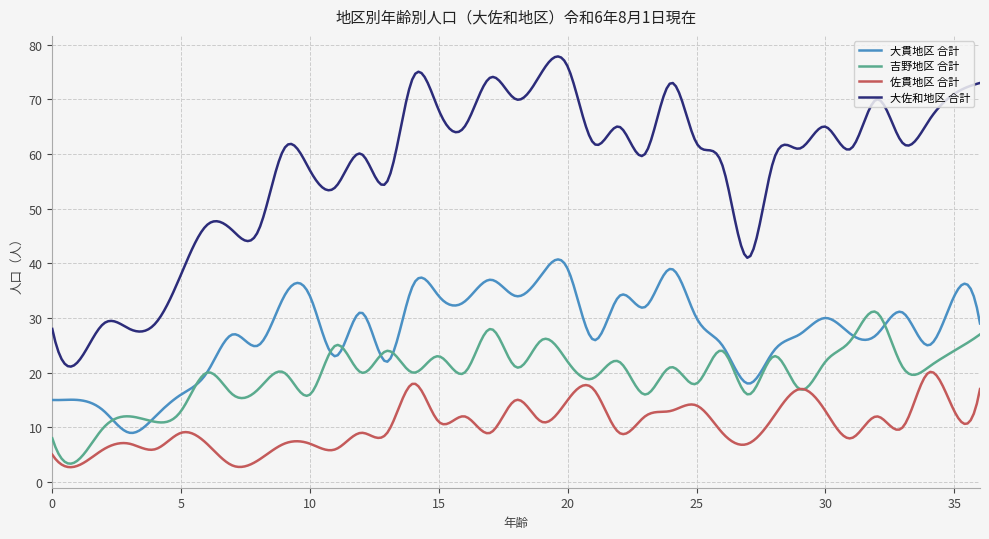

True or false: 佐貫地区 合計 and 大貫地区 合計 cross at least once.

False